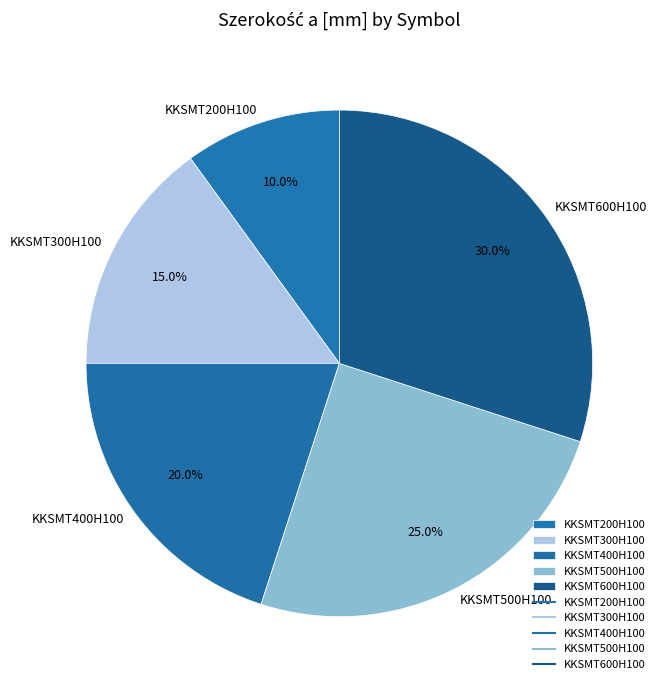

Does KKSMT600H100 represent more than half of the total?

No